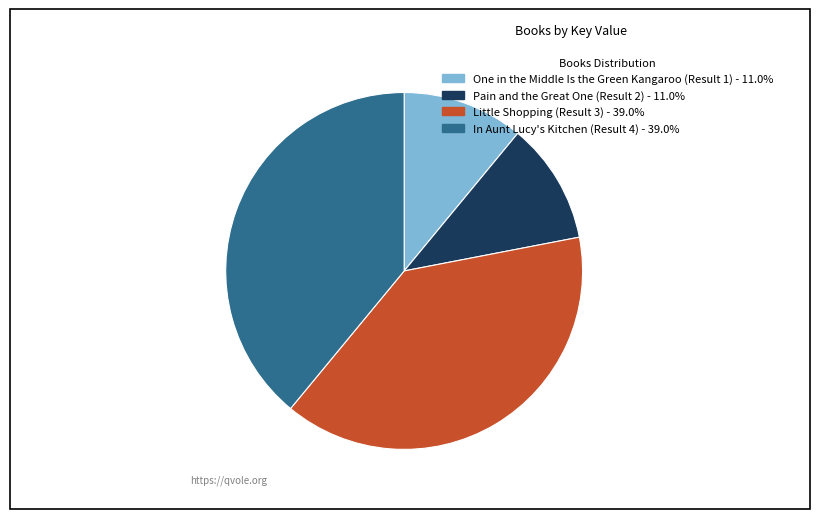

Which has a higher value, Pain and the Great One (Result 2) or In Aunt Lucy's Kitchen (Result 4)?

In Aunt Lucy's Kitchen (Result 4)